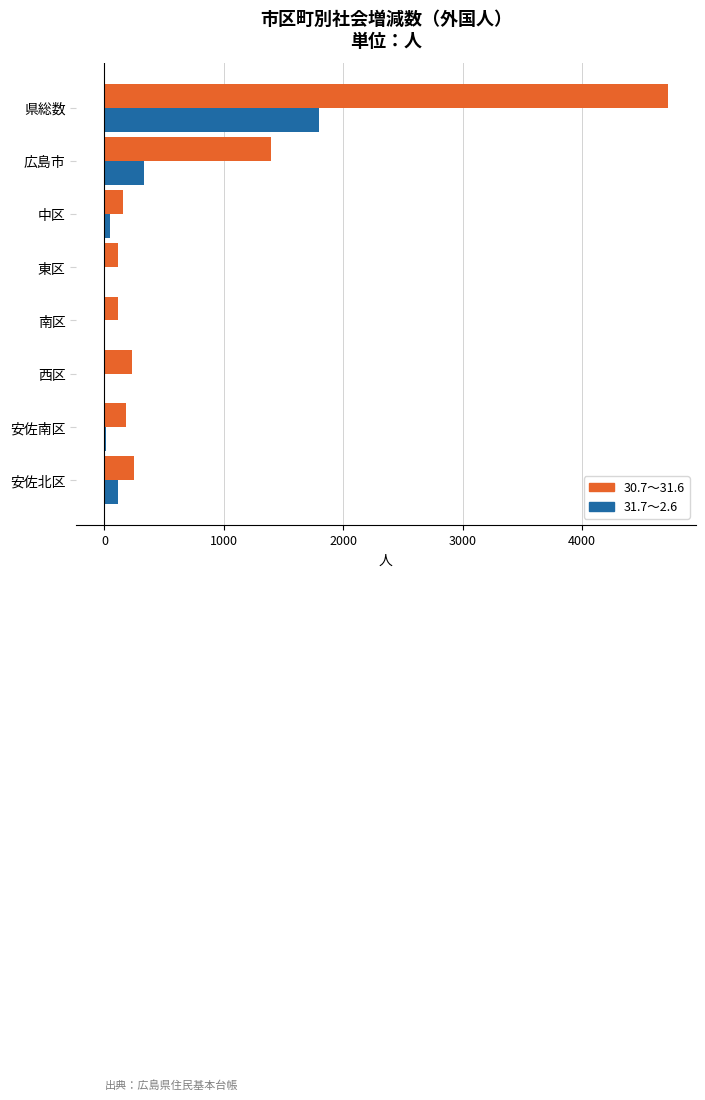

At which category is the sum across all series the highest?

県総数